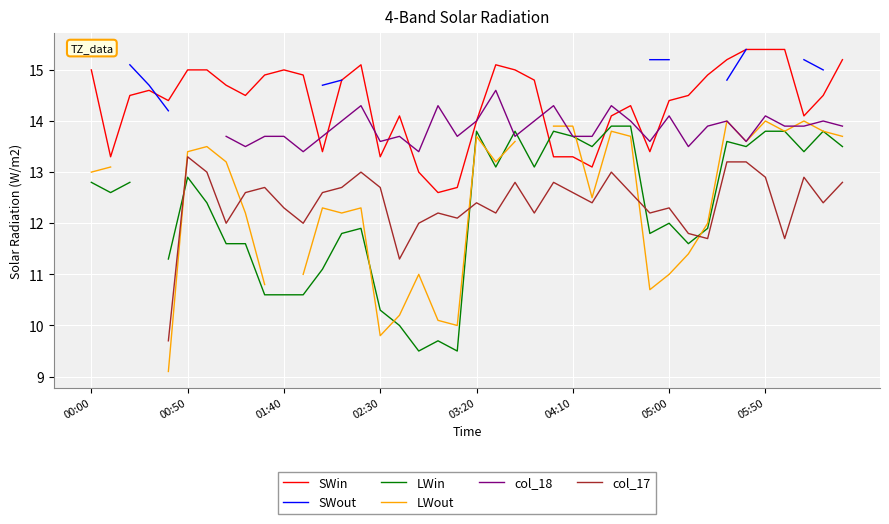

True or false: col_18 and SWin intersect in this chart.

True